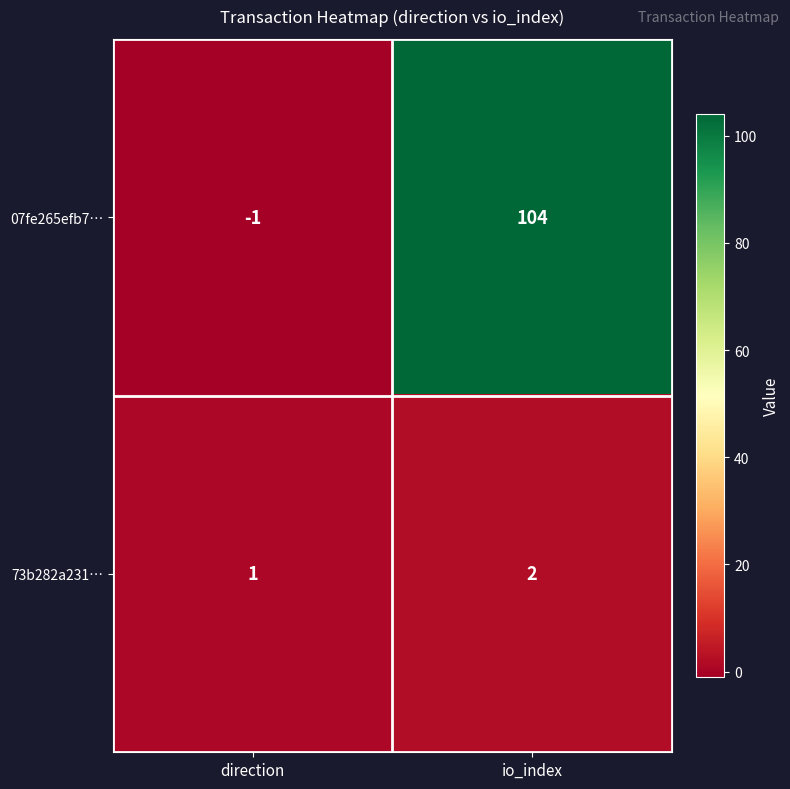

The 07fe265efb7… series shows 146 at io_index. True or false?

False